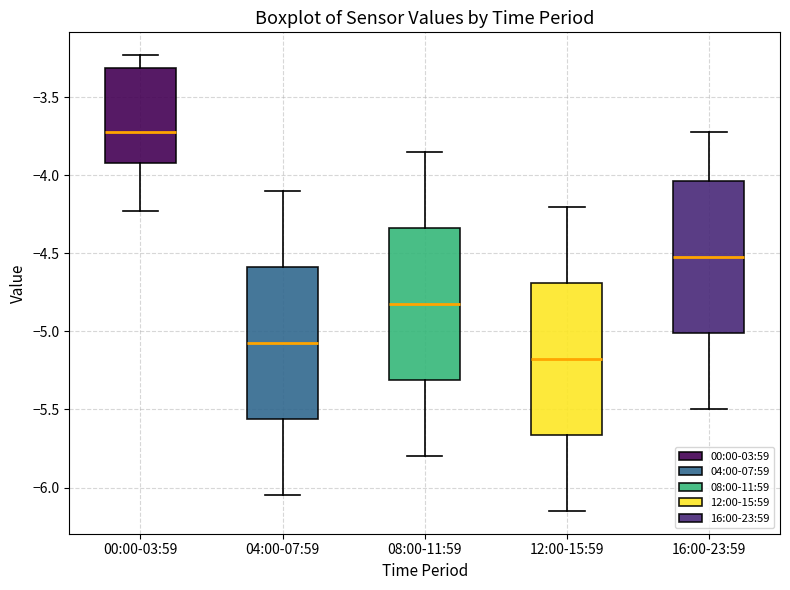

Which box has the highest median line?

00:00-03:59